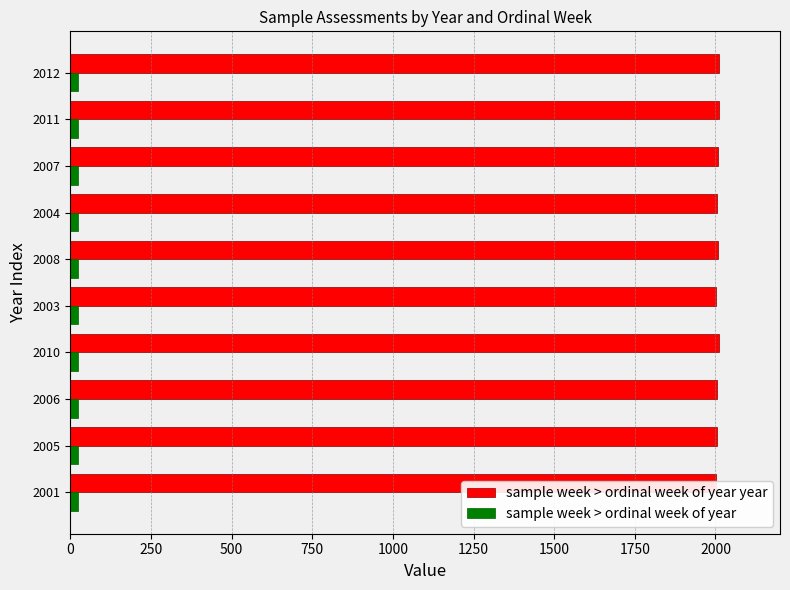

List the series in order of their peak value, lowest first.

sample week > ordinal week of year, sample week > ordinal week of year year